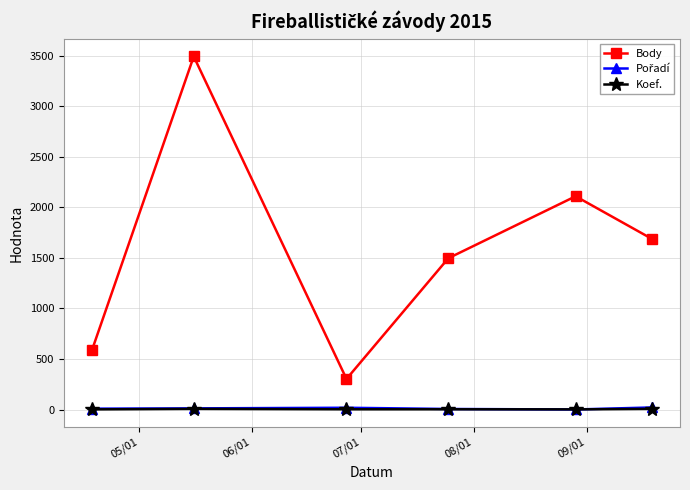

How many interior local peaks does the Body series have?

2